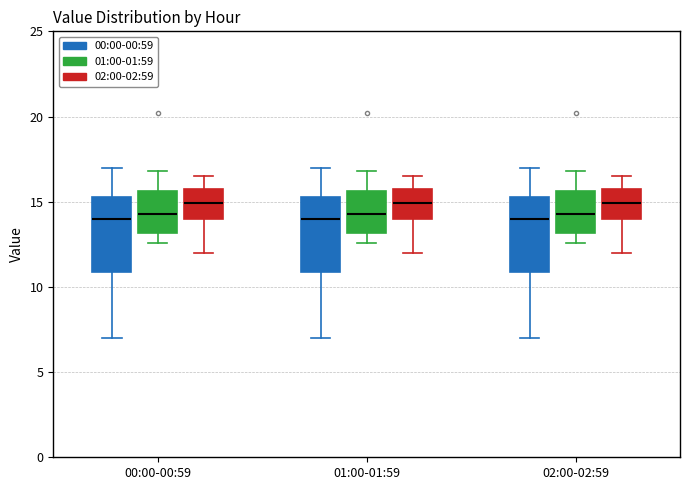

Reading left to right, transcribe this box plot: for each box, give where its median line is, the range the box spans, and where its two whiskers end, as read against the y-axis. The values are not printed on the chart, so give them approximately, as read against the axis.

00:00-00:59 (00:00-00:59): median 14.0, box 11.0 to 15.5, whiskers 7.0 to 17.0
00:00-00:59 (01:00-01:59): median 14.5, box 13.0 to 15.5, whiskers 12.5 to 17.0
00:00-00:59 (02:00-02:59): median 15.0, box 14.0 to 15.5, whiskers 12.0 to 16.5
01:00-01:59 (00:00-00:59): median 14.0, box 11.0 to 15.5, whiskers 7.0 to 17.0
01:00-01:59 (01:00-01:59): median 14.5, box 13.0 to 15.5, whiskers 12.5 to 17.0
01:00-01:59 (02:00-02:59): median 15.0, box 14.0 to 15.5, whiskers 12.0 to 16.5
02:00-02:59 (00:00-00:59): median 14.0, box 11.0 to 15.5, whiskers 7.0 to 17.0
02:00-02:59 (01:00-01:59): median 14.5, box 13.0 to 15.5, whiskers 12.5 to 17.0
02:00-02:59 (02:00-02:59): median 15.0, box 14.0 to 15.5, whiskers 12.0 to 16.5